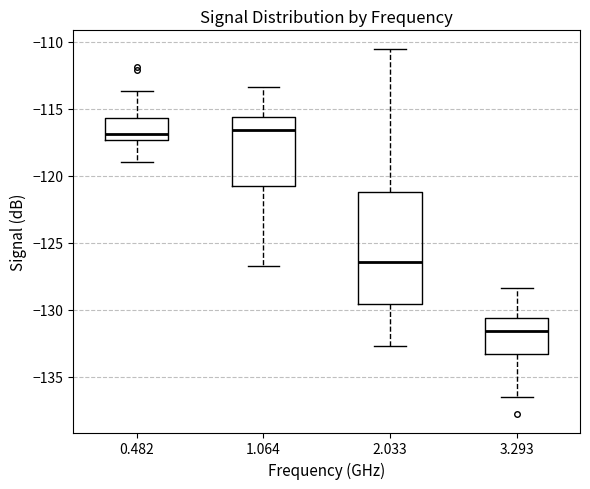

Reading left to right, transcribe this box plot: for each box, give where its median line is, the range the box spans, and where its two whiskers end, as read against the y-axis. The values are not printed on the chart, so give them approximately, as read against the axis.

0.482: median -117.0, box -117.5 to -115.5, whiskers -119.0 to -113.5
1.064: median -116.5, box -120.5 to -115.5, whiskers -126.5 to -113.5
2.033: median -126.5, box -129.5 to -121.0, whiskers -132.5 to -110.5
3.293: median -131.5, box -133.5 to -130.5, whiskers -136.5 to -128.5